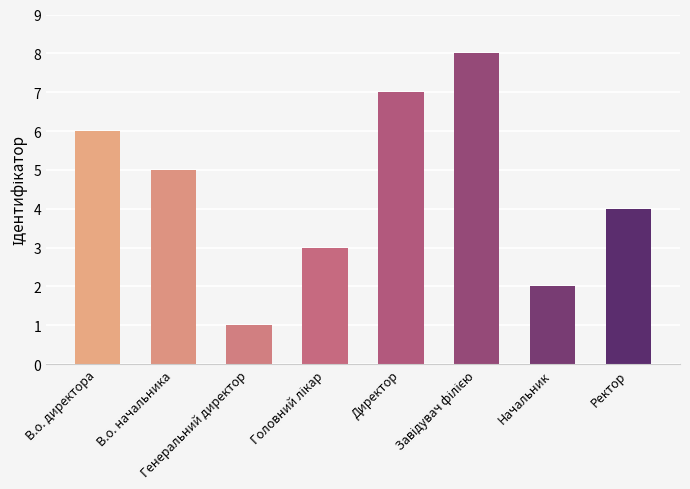

Approximately how many times larger is the value at Начальник compared to Ректор?

0.5